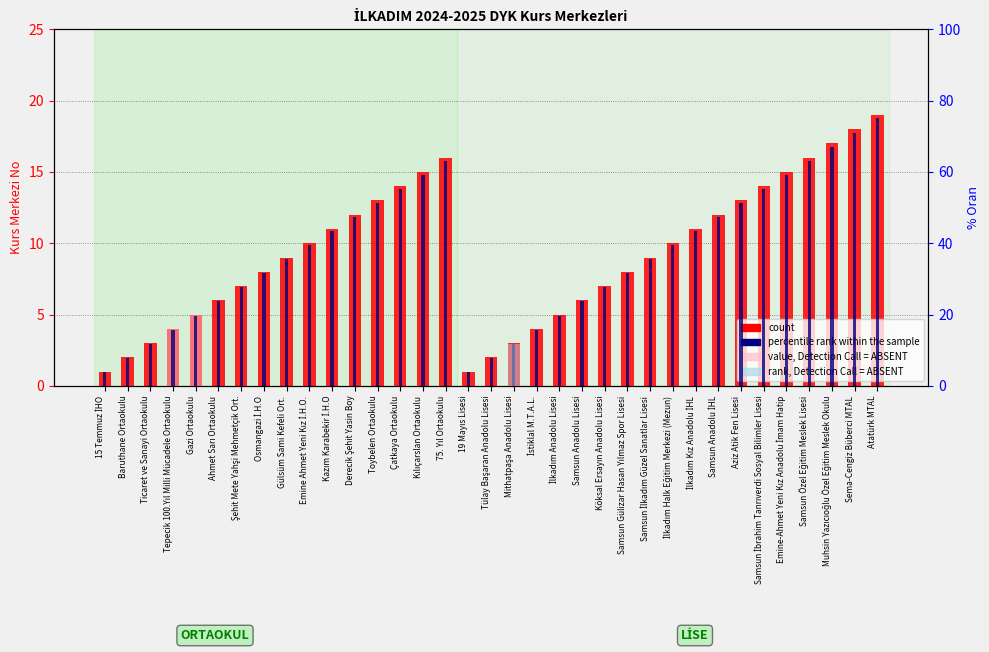

What is the greatest value displayed?

75.0